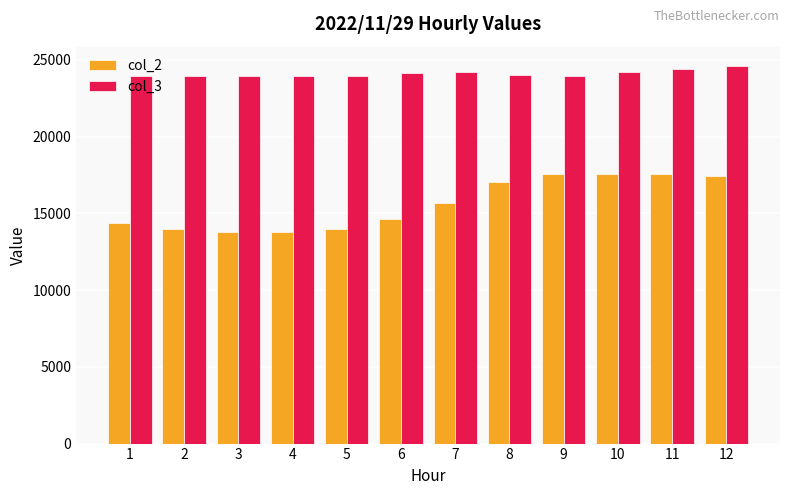

How many bars are there in each group?

2